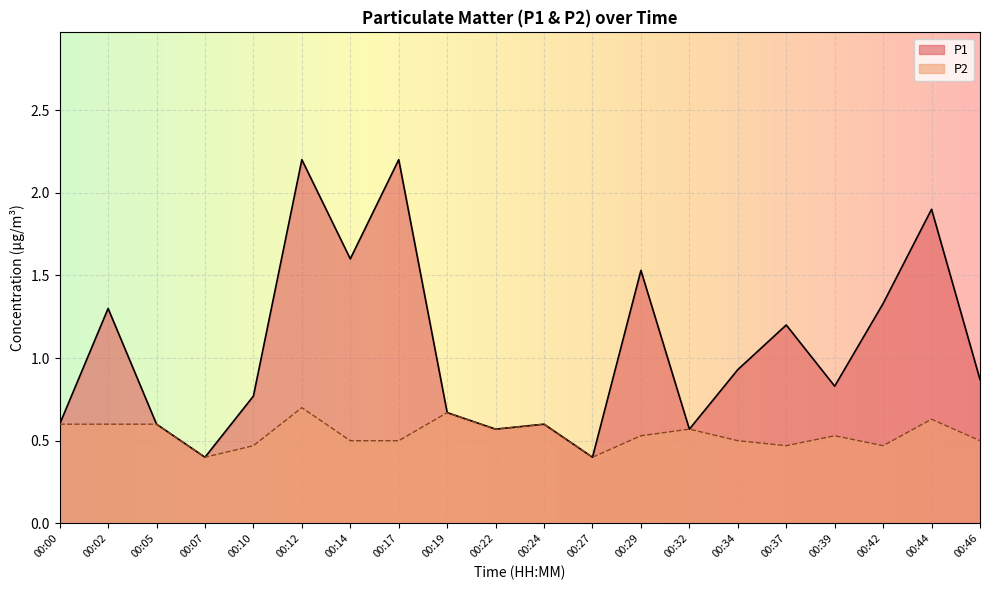

What are all the series names shown in the legend?

P1, P2